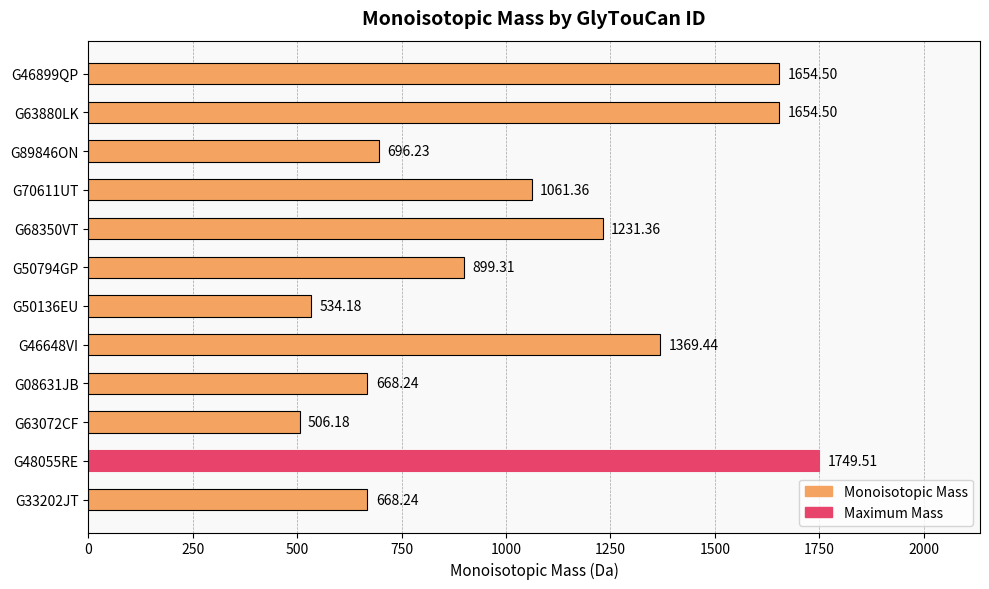

Which label corresponds to the largest value in the chart?

G48055RE